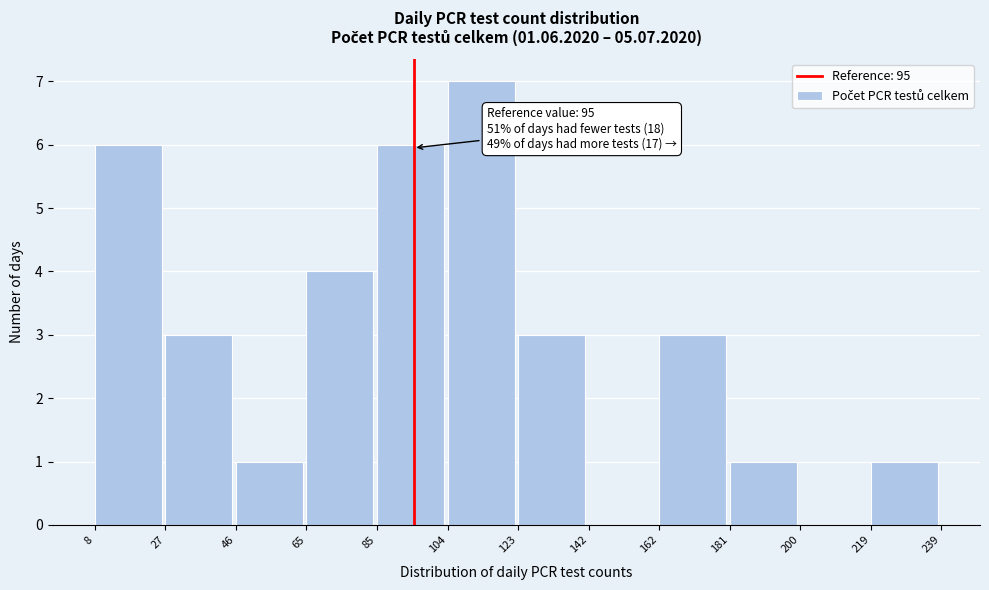

Which range on the x-axis has the tallest bar?

104 to 123